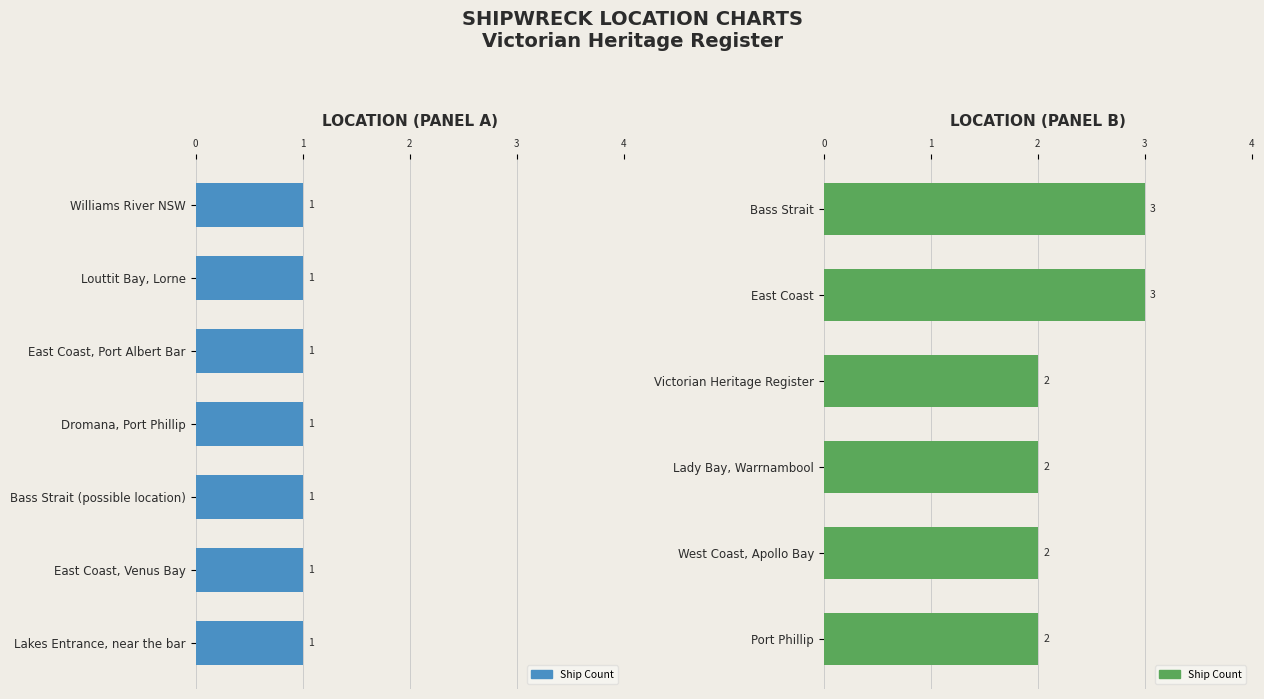

List the labels in order of value, largest first.

East Coast, Bass Strait, Port Phillip, West Coast, Apollo Bay, Lady Bay, Warrnambool, Victorian Heritage Register